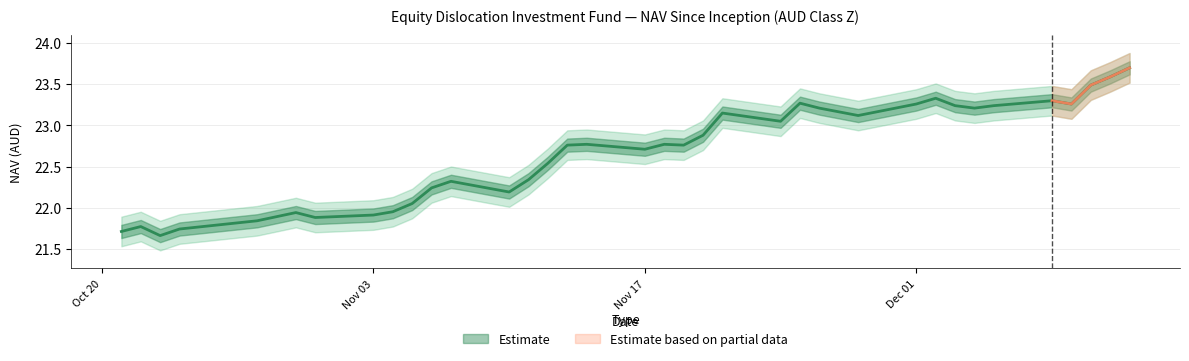

Rank the categories by value from lowest to highest.

10/23/2025, 10/21/2025, 10/24/2025, 10/22/2025, 10/28/2025, 10/31/2025, 10/29/2025, 11/03/2025, 10/30/2025, 11/04/2025, 11/05/2025, 11/10/2025, 11/06/2025, 11/07/2025, 11/11/2025, 11/12/2025, 11/17/2025, 11/13/2025, 11/19/2025, 11/14/2025, 11/18/2025, 11/20/2025, 11/24/2025, 11/28/2025, 11/21/2025, 11/26/2025, 12/04/2025, 12/03/2025, 12/05/2025, 12/01/2025, 12/09/2025, 11/25/2025, 12/08/2025, 12/02/2025, 12/10/2025, 12/11/2025, 12/12/2025